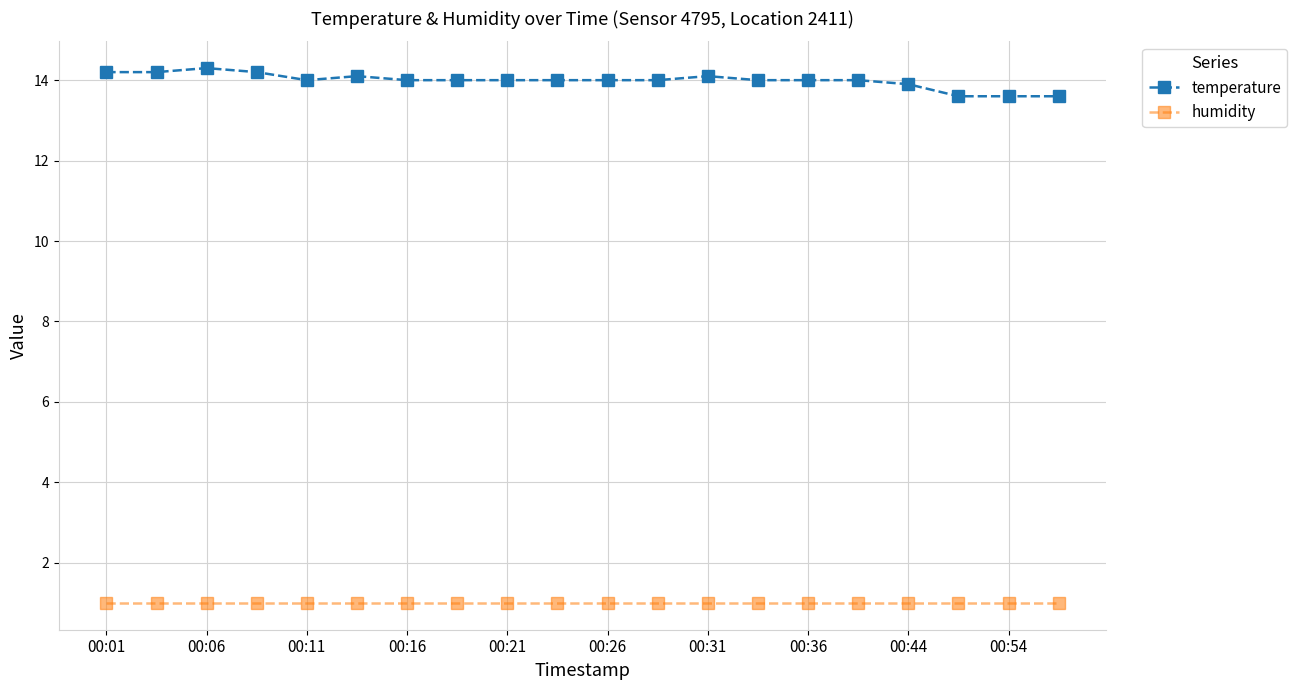

True or false: humidity and temperature intersect in this chart.

False